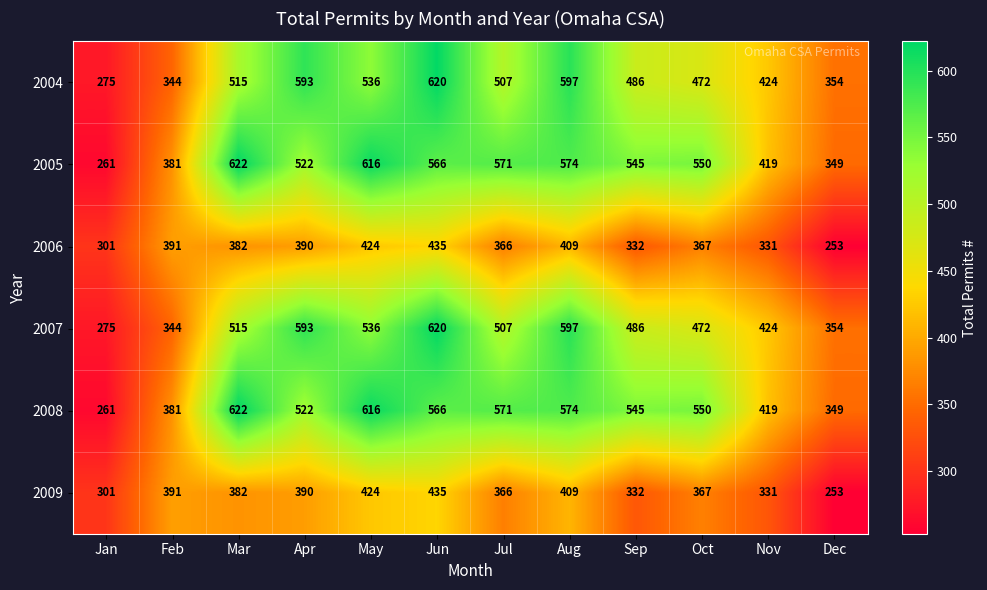

What is the lowest value of the 2009 series?

253